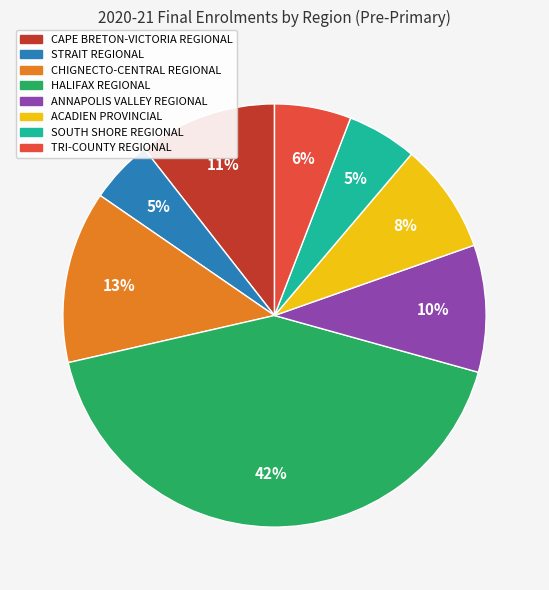

Is it true that TRI-COUNTY REGIONAL is 6% of the pie?

True